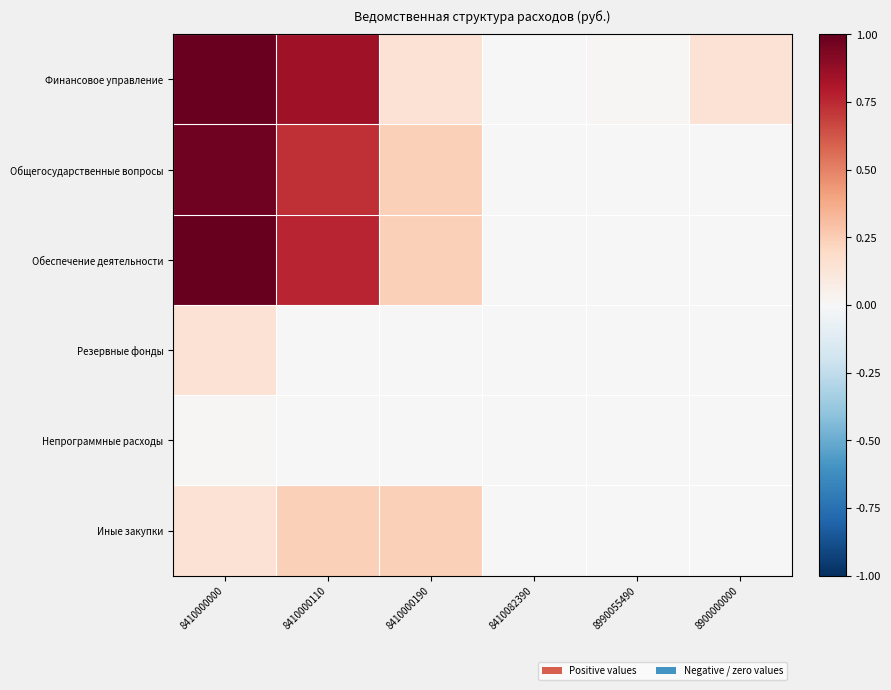

At which category is the sum across all series the highest?

8410000000